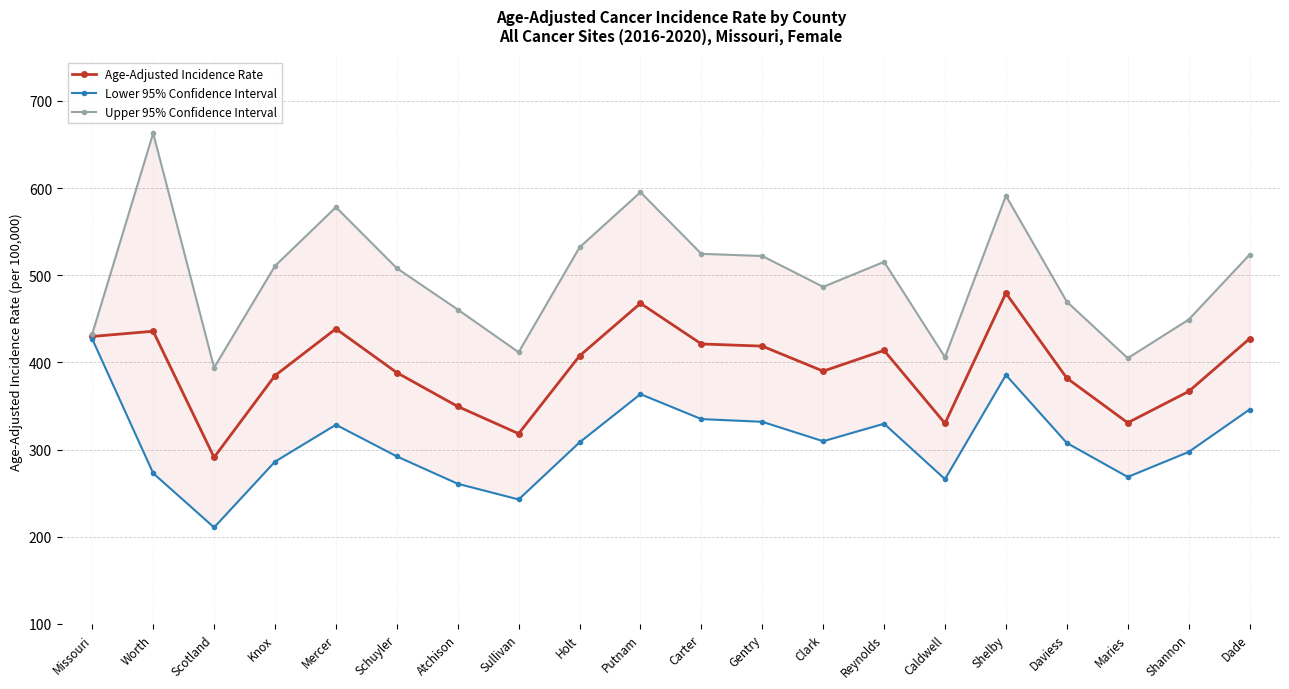

How many series are shown in this chart?

3